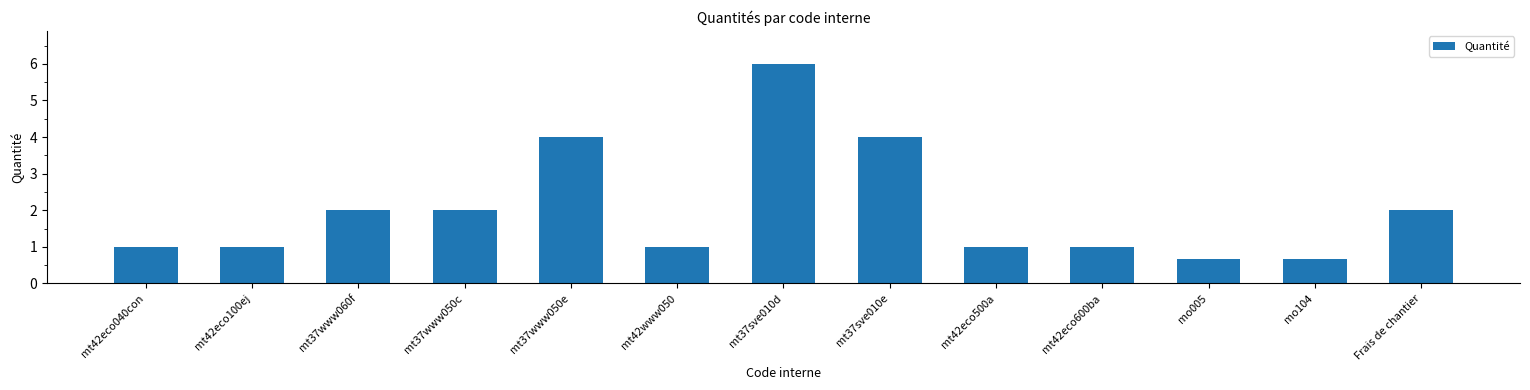

Read the value at mt37www050c.

2.0